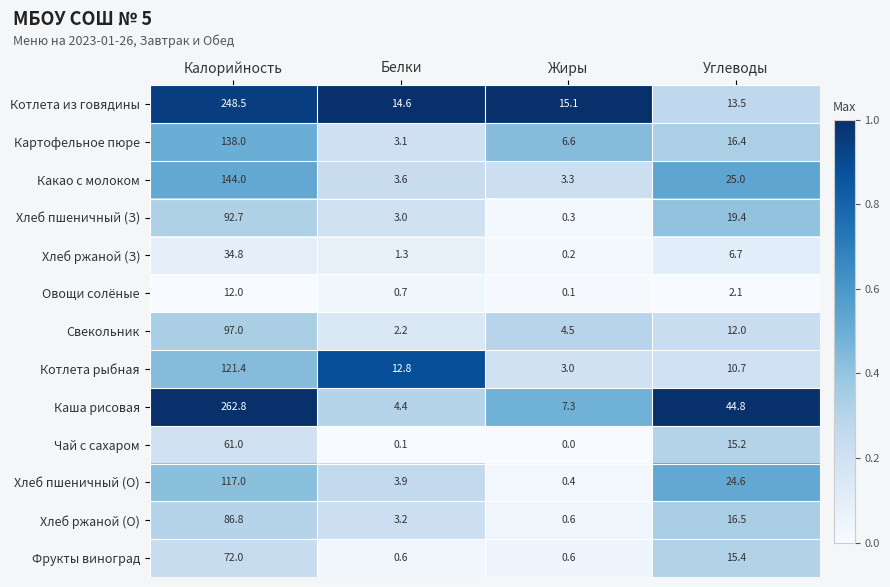

Which series has the widest spread of values?

Каша рисовая